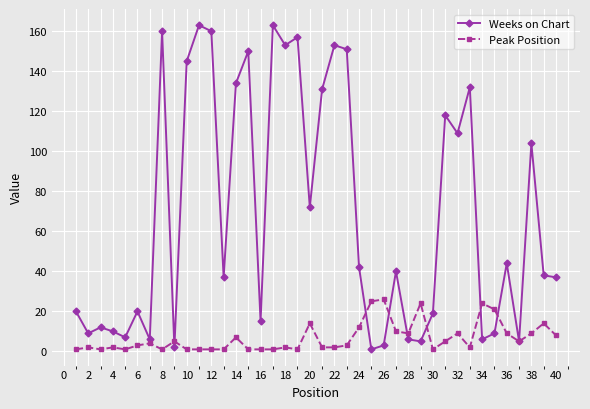

Which series has the largest total across all categories?

Weeks on Chart